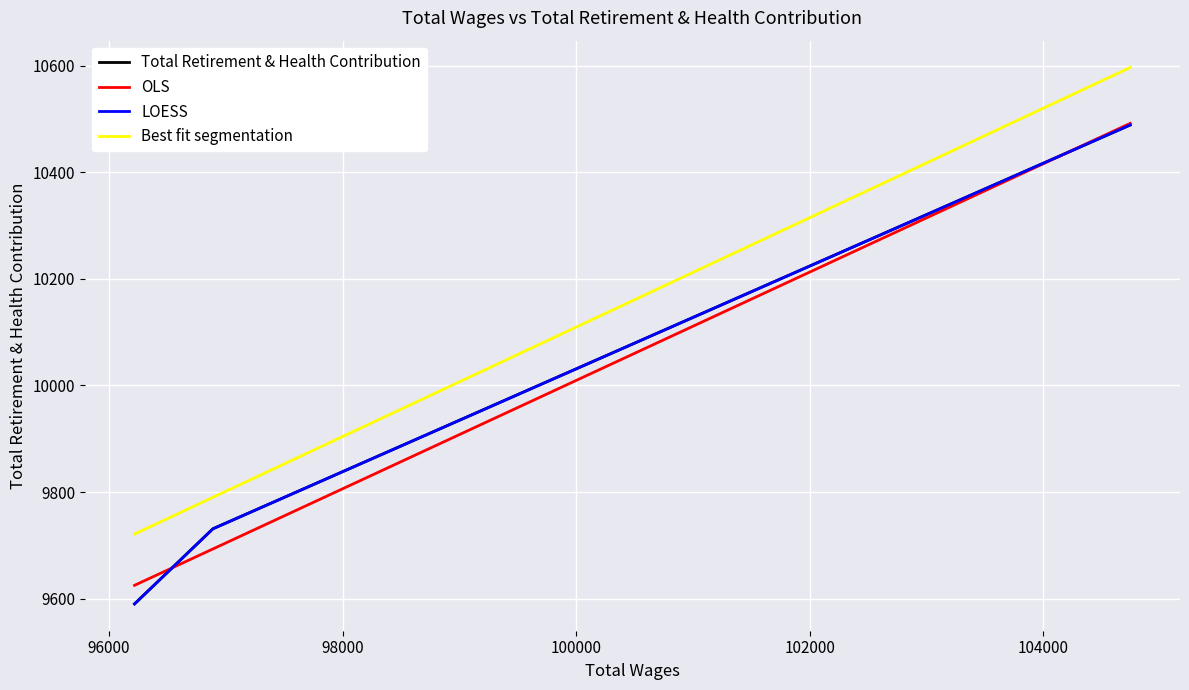

List the series in order of their peak value, highest first.

Best fit segmentation, OLS, Total Retirement & Health Contribution, LOESS